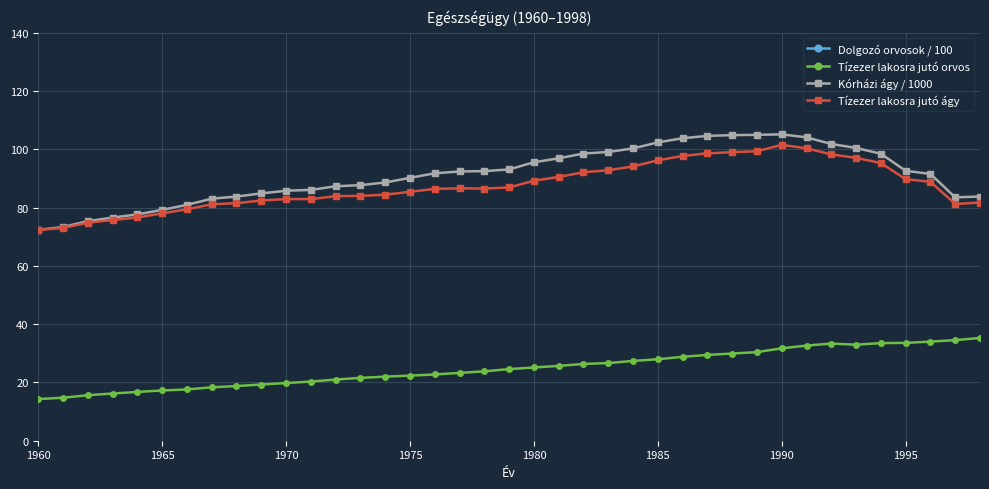

True or false: Tízezer lakosra jutó orvos and Tízezer lakosra jutó ágy intersect in this chart.

False